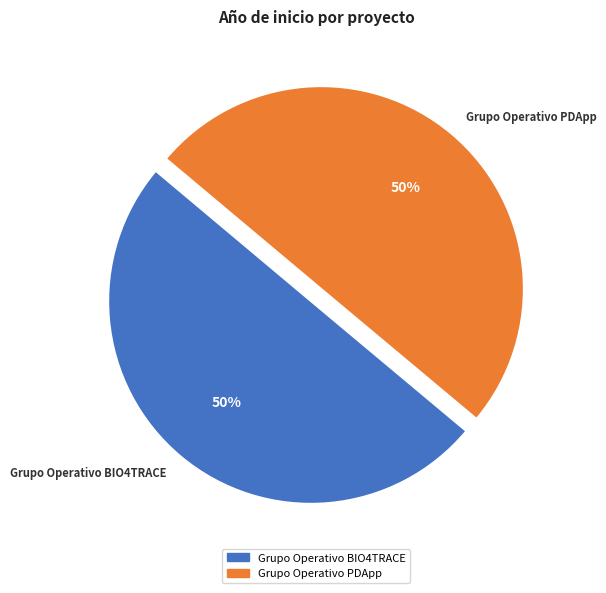

To the nearest percent, what portion does Grupo Operativo PDApp represent?

50%